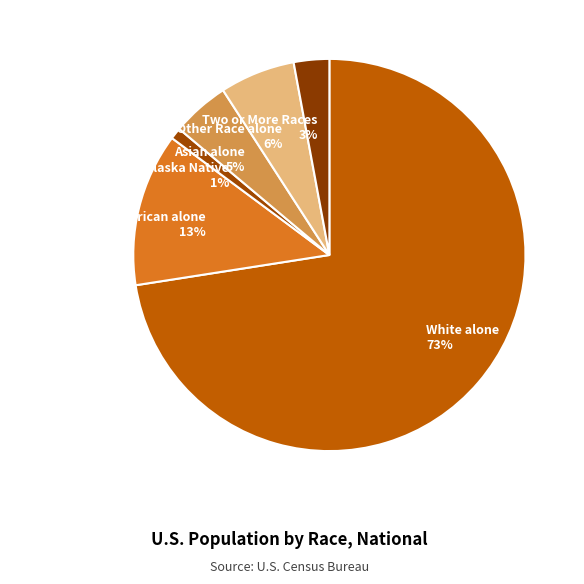

How many segments does this pie chart have?

6